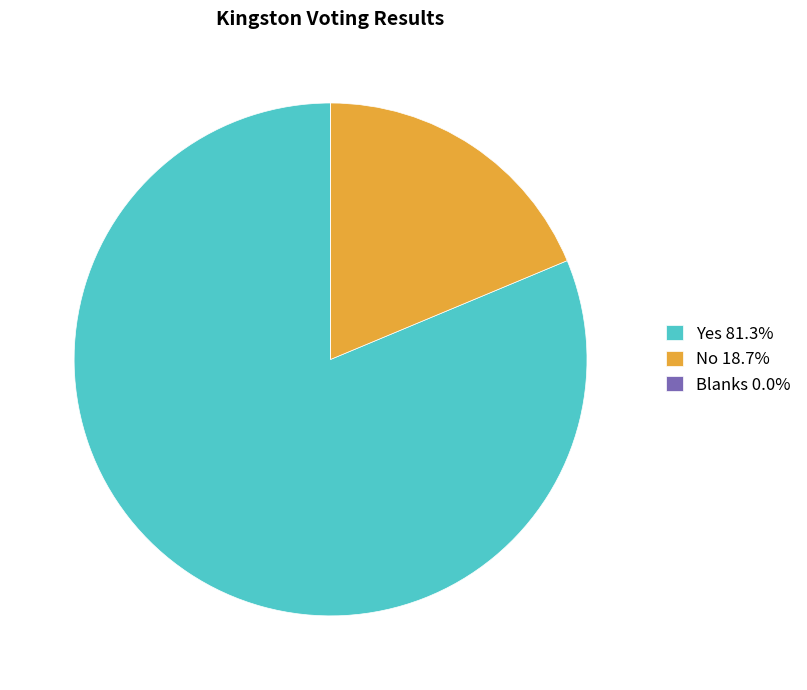

Which category accounts for the majority?

Yes